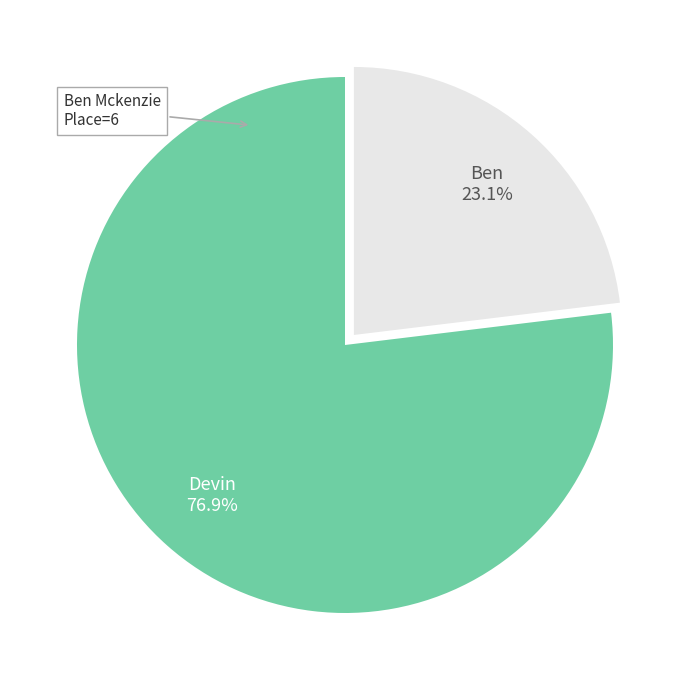

What is the total percentage of Devin and Ben?

100.0%